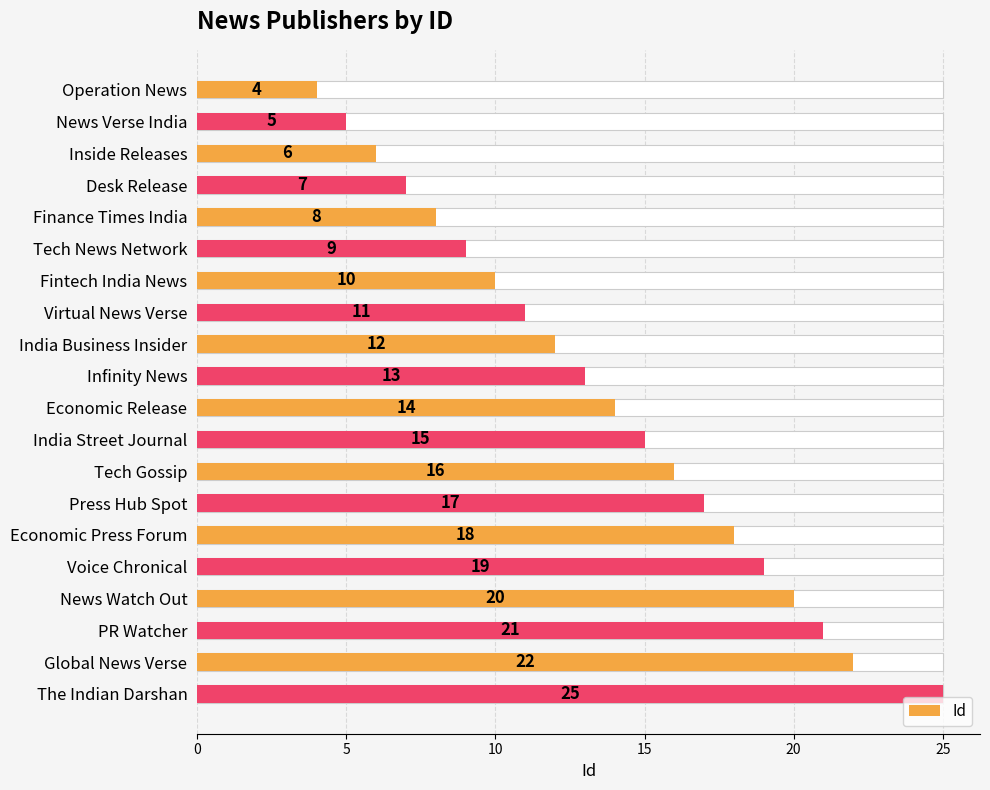

The chart shows a value of 27 at Voice Chronical. True or false?

False